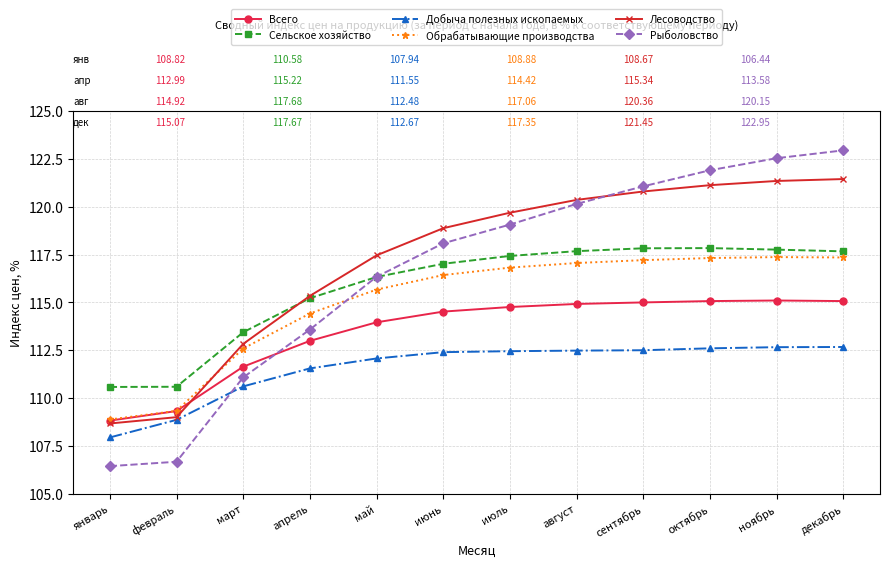

Is the value of Рыболовство at июнь greater than the value of Обрабатывающие производства at февраль?

Yes